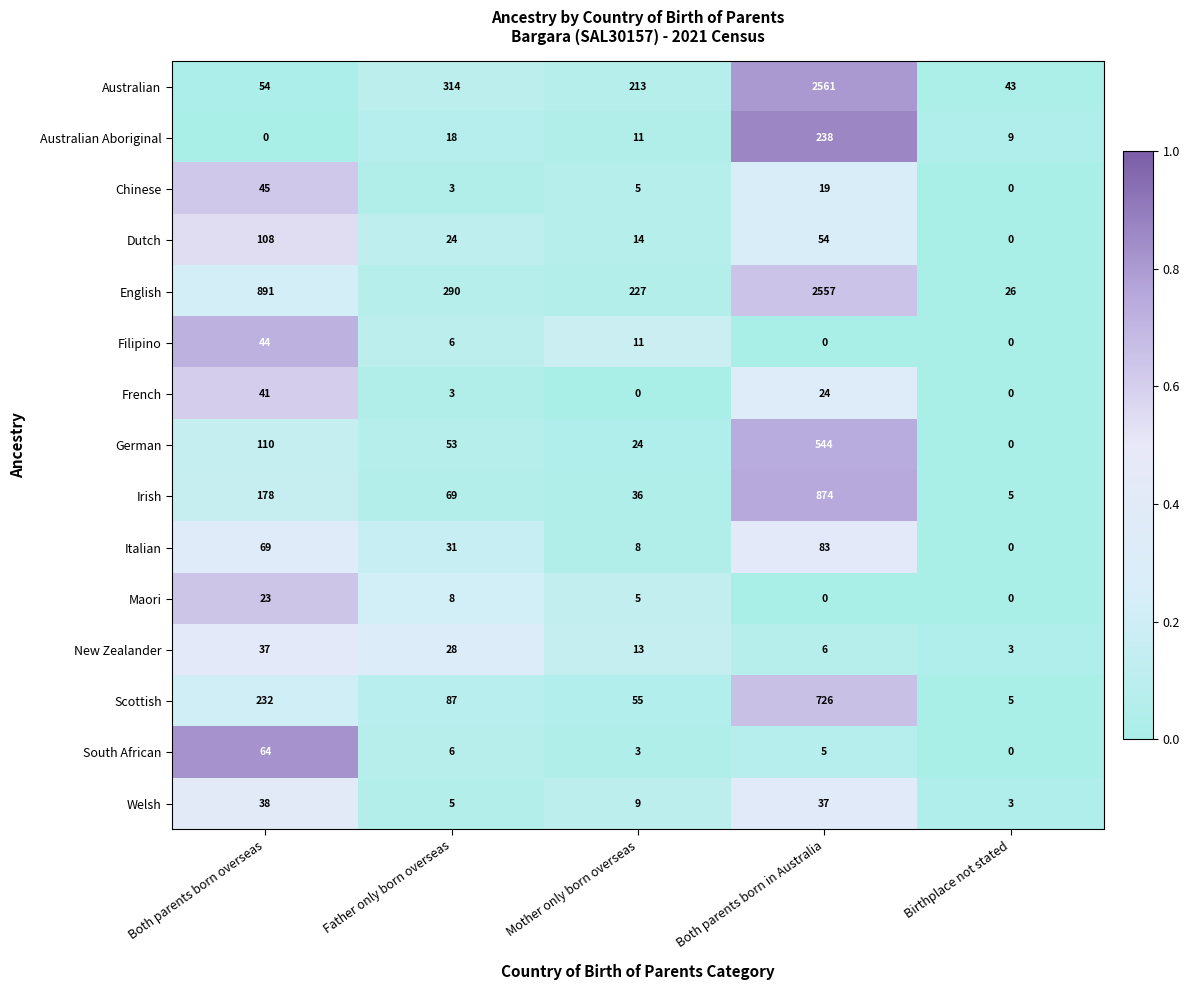

Which series has the widest spread of values?

English